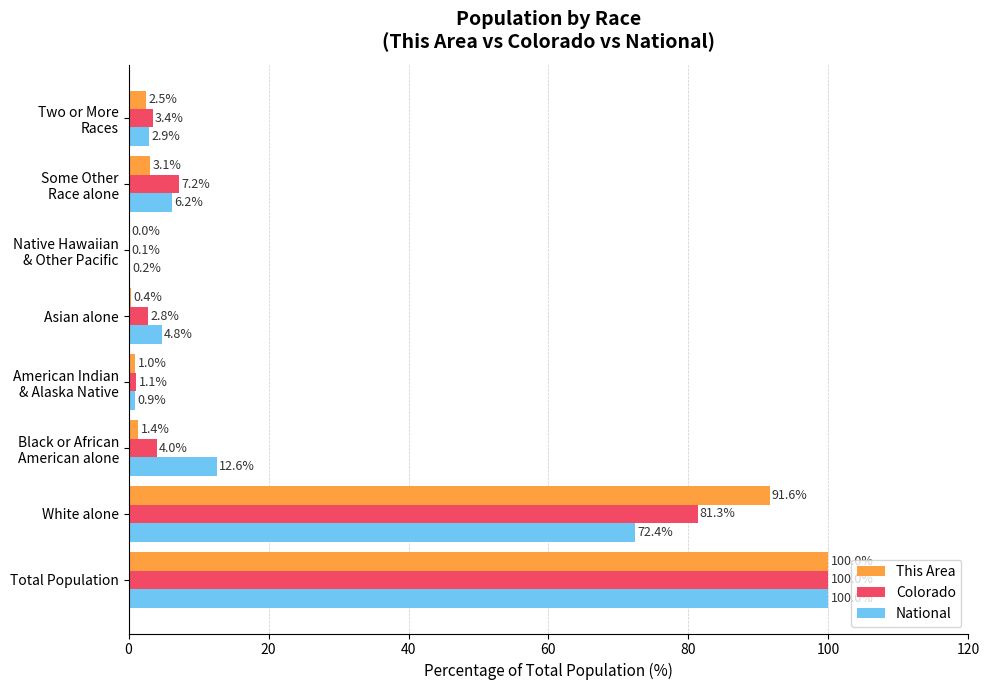

What is the total value across all series at White alone?

245.3